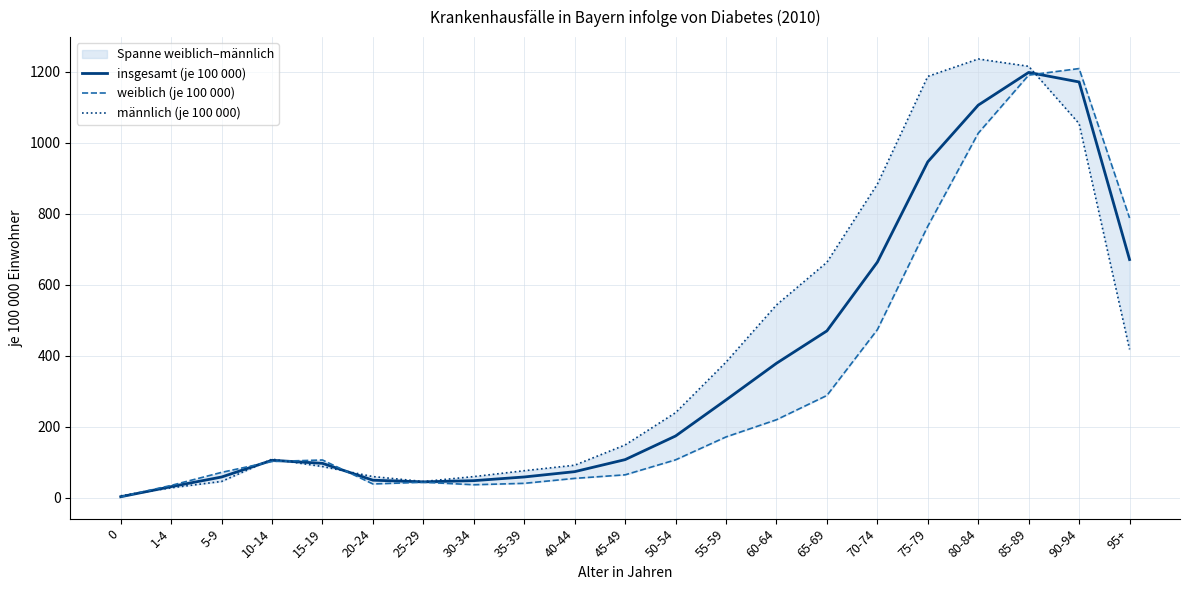

What is the label of the 14th point from the right?

30-34